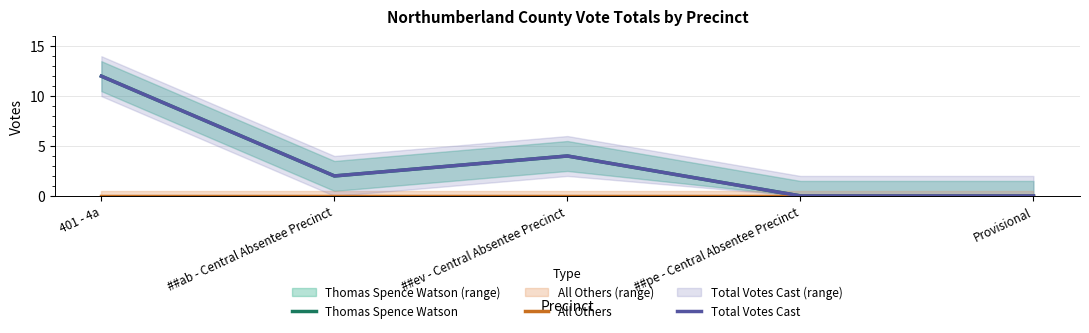

What is the sum of all Total Votes Cast values?

18